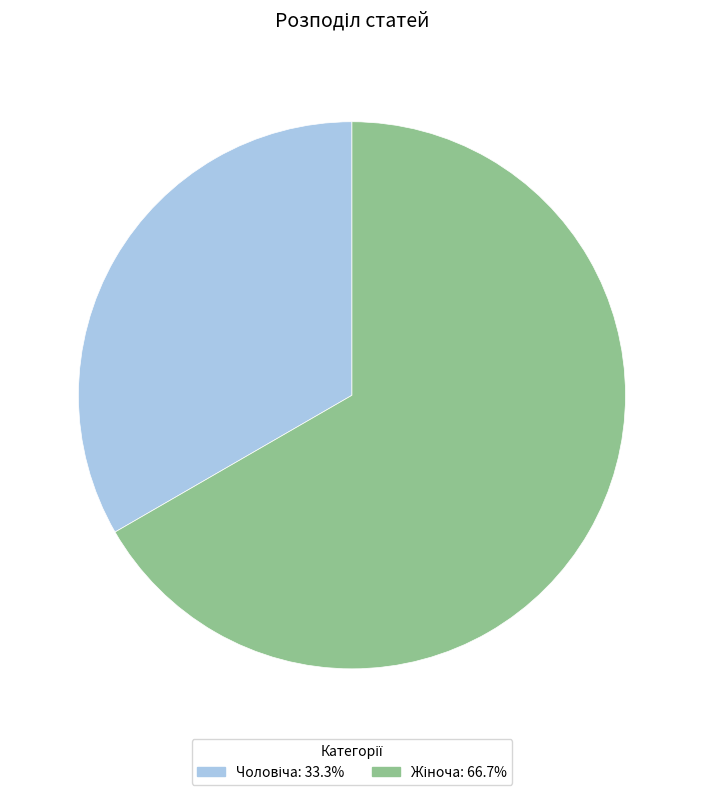

Is there a majority slice in this chart?

Yes